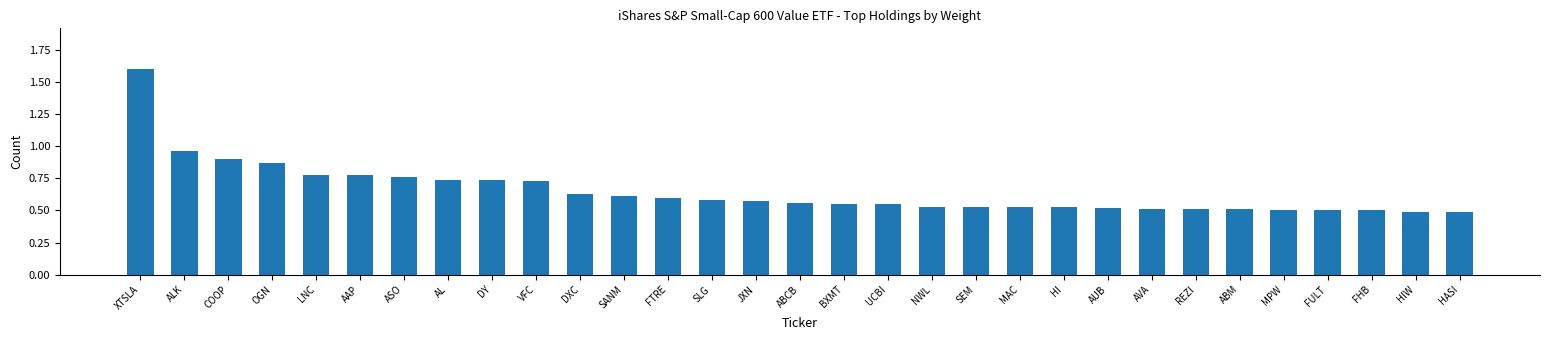

Is it true that the value at SANM is 0.2?

False